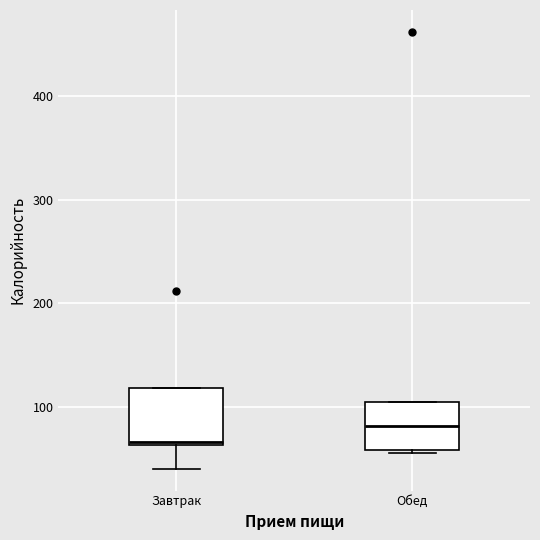

Reading left to right, read every box against the y-axis: the position of its median line, the range the box covers, and the ends of its whiskers. The values are not printed on the chart, so give them approximately, as read against the axis.

Завтрак: median 70, box 60 to 120, whiskers 40 to 120
Обед: median 80, box 60 to 100, whiskers 60 to 100